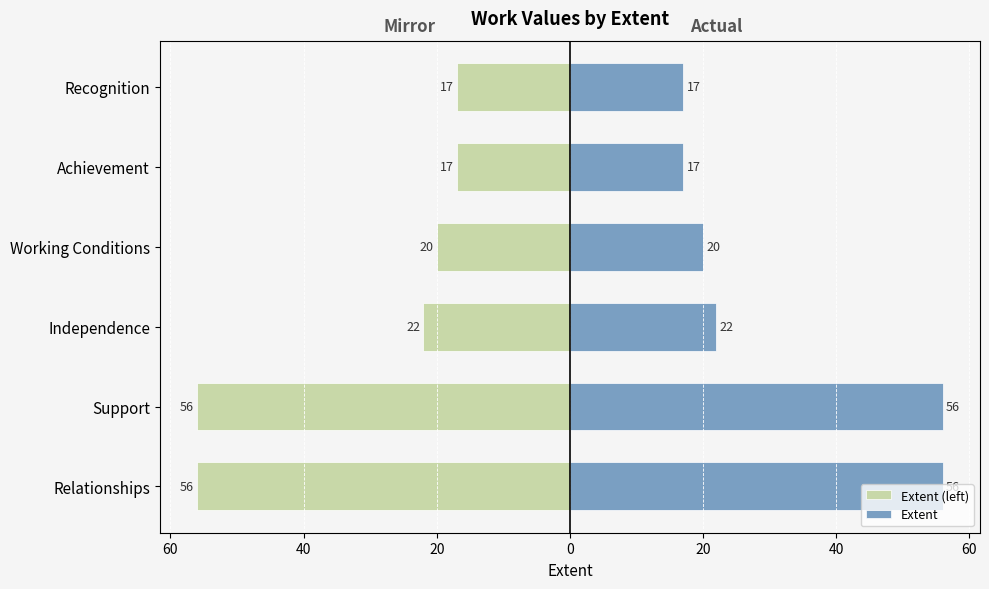

At Support, list the series in order from largest to smallest.

Extent, Extent (left)